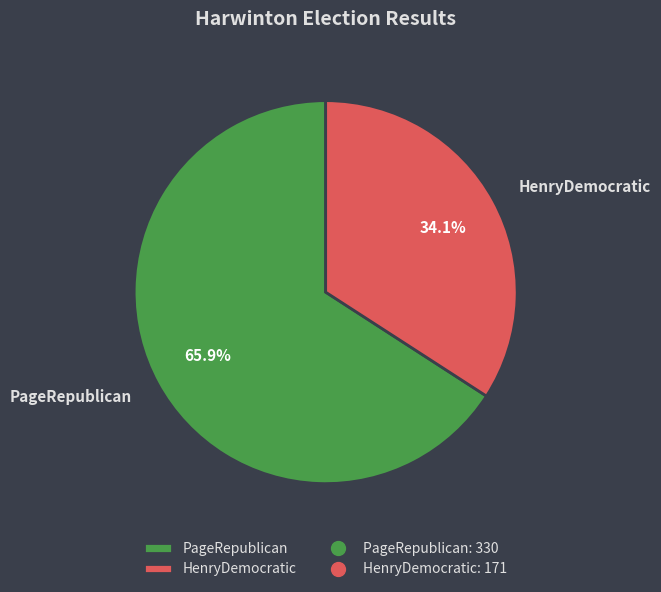

What is the ratio of the value at HenryDemocratic to the value at PageRepublican?

0.5